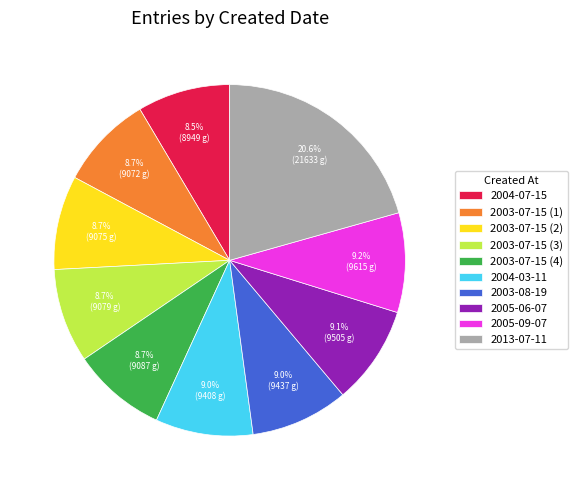

Between 2013-07-11 and 2003-07-15 (4), which is larger?

2013-07-11